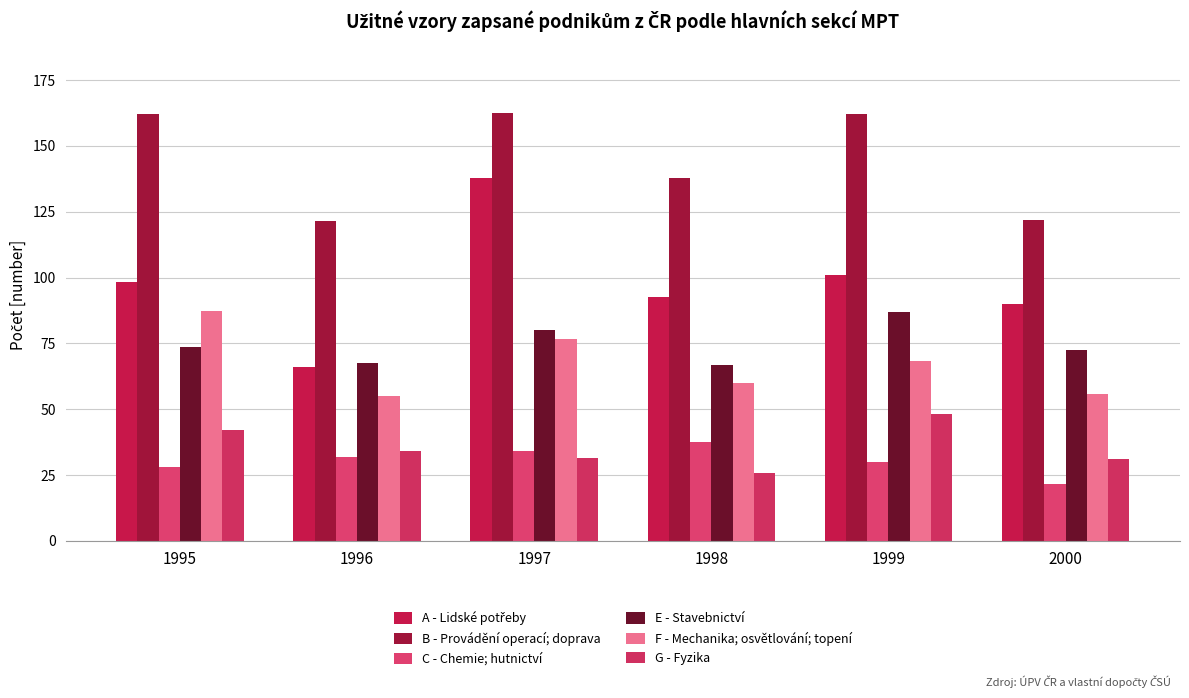

Which category has the highest value across all series?

1997